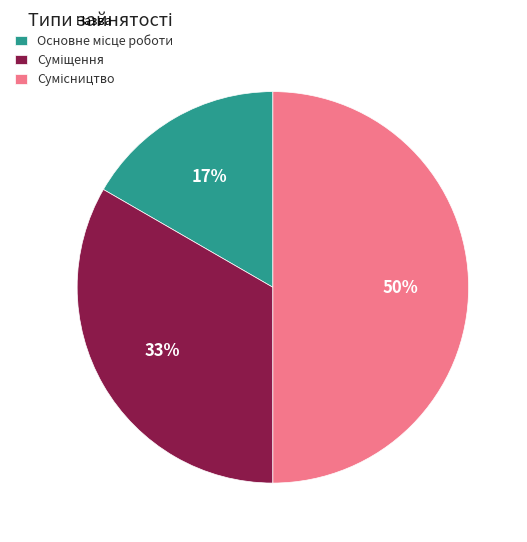

To the nearest percent, what is the difference between the largest and smallest slice percentages?

33%